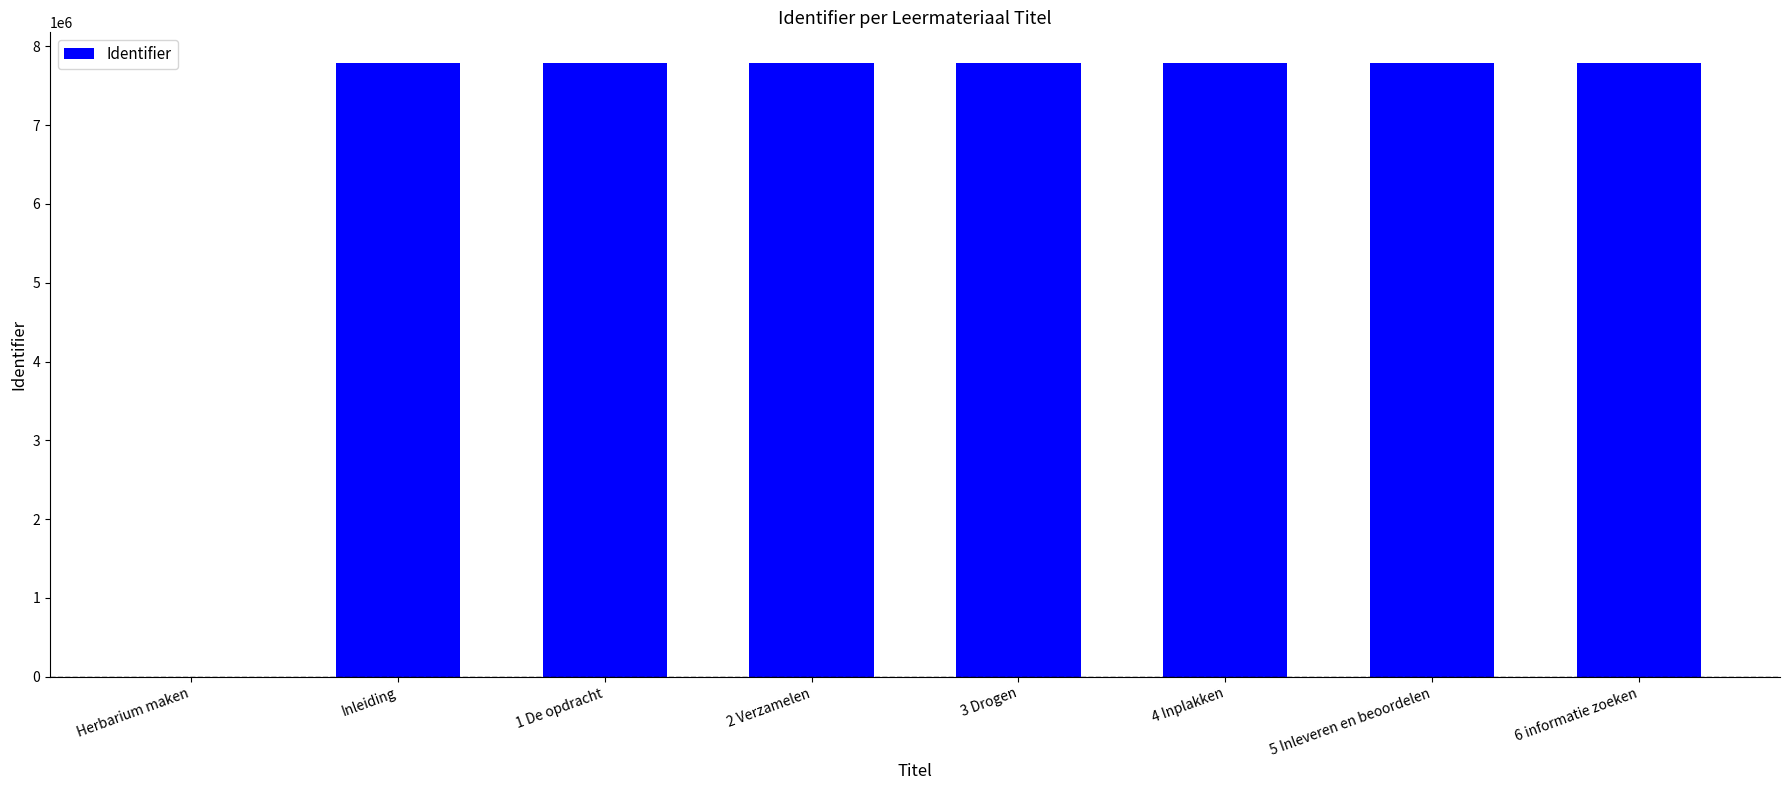

Between Herbarium maken and 1 De opdracht, which is larger?

1 De opdracht